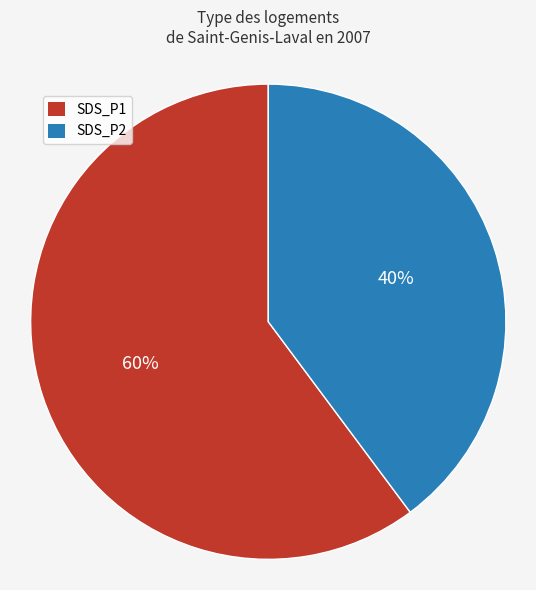

Is there a majority slice in this chart?

Yes